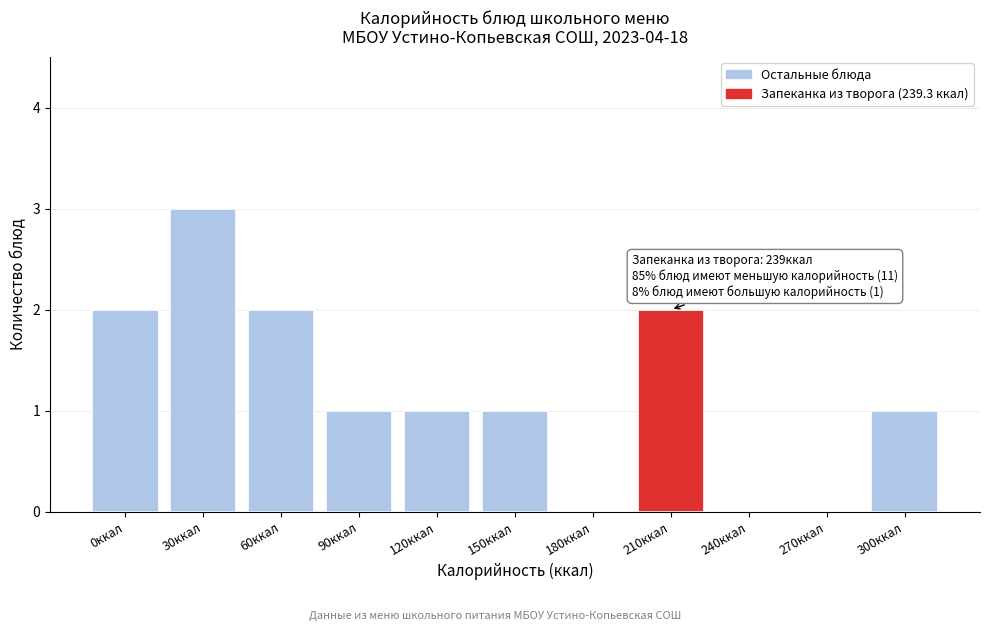

Reading left to right, transcribe all the data shown in this chart.

0ккал=2	30ккал=3	60ккал=2	90ккал=1	120ккал=1	150ккал=1	180ккал=0	210ккал=2	240ккал=0	270ккал=0	300ккал=1